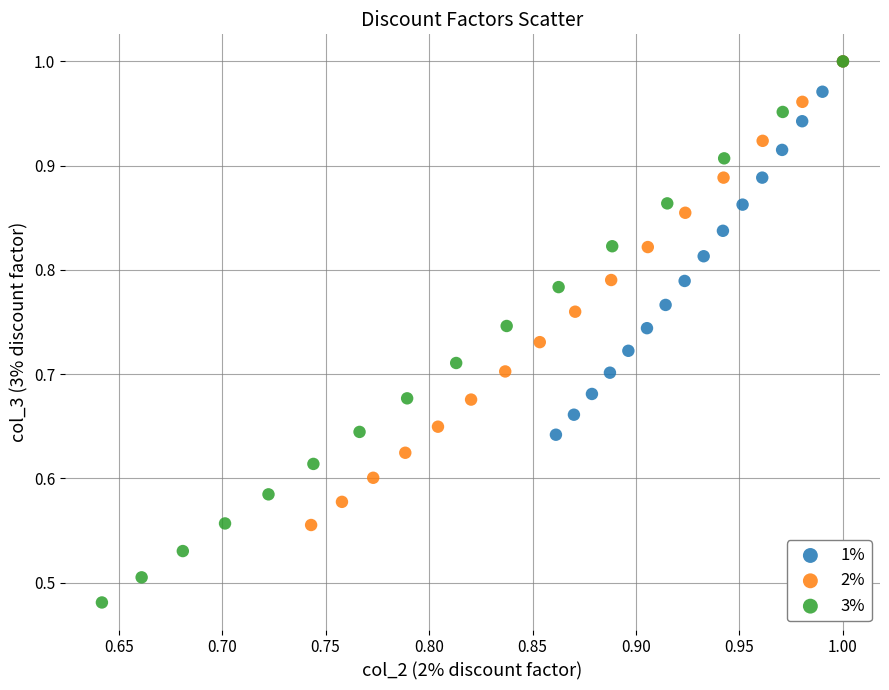

Which series reaches the minimum Y coordinate?

3%